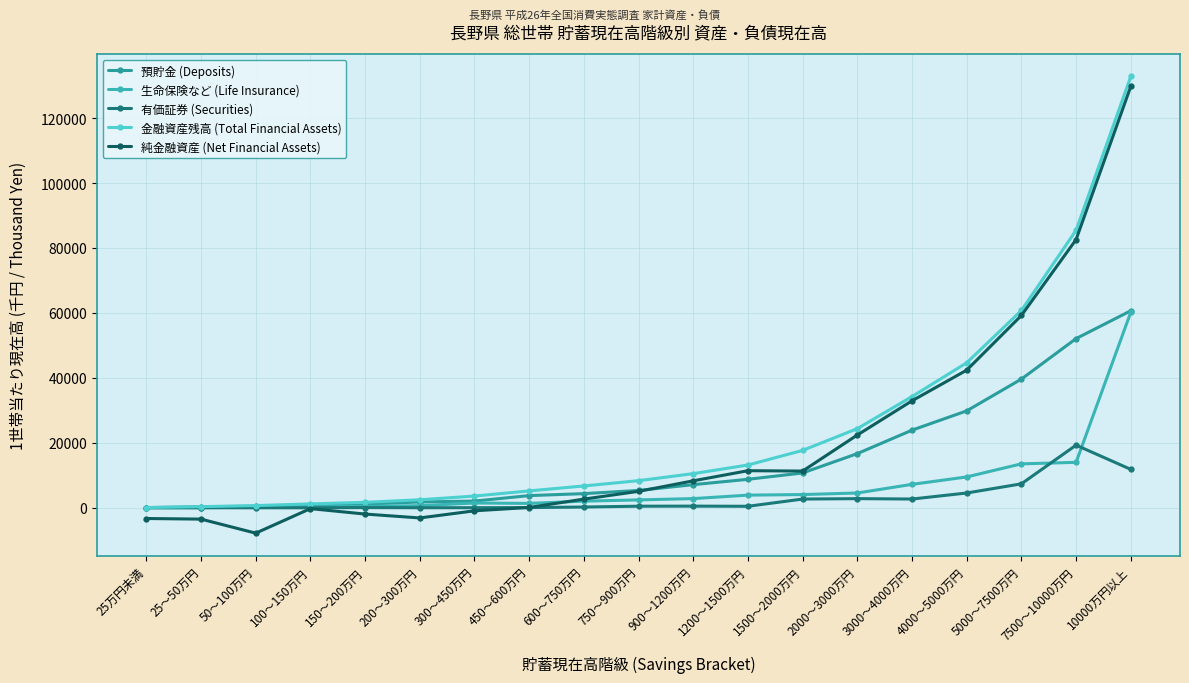

At how many categories does at least one series exceed 110630?

1